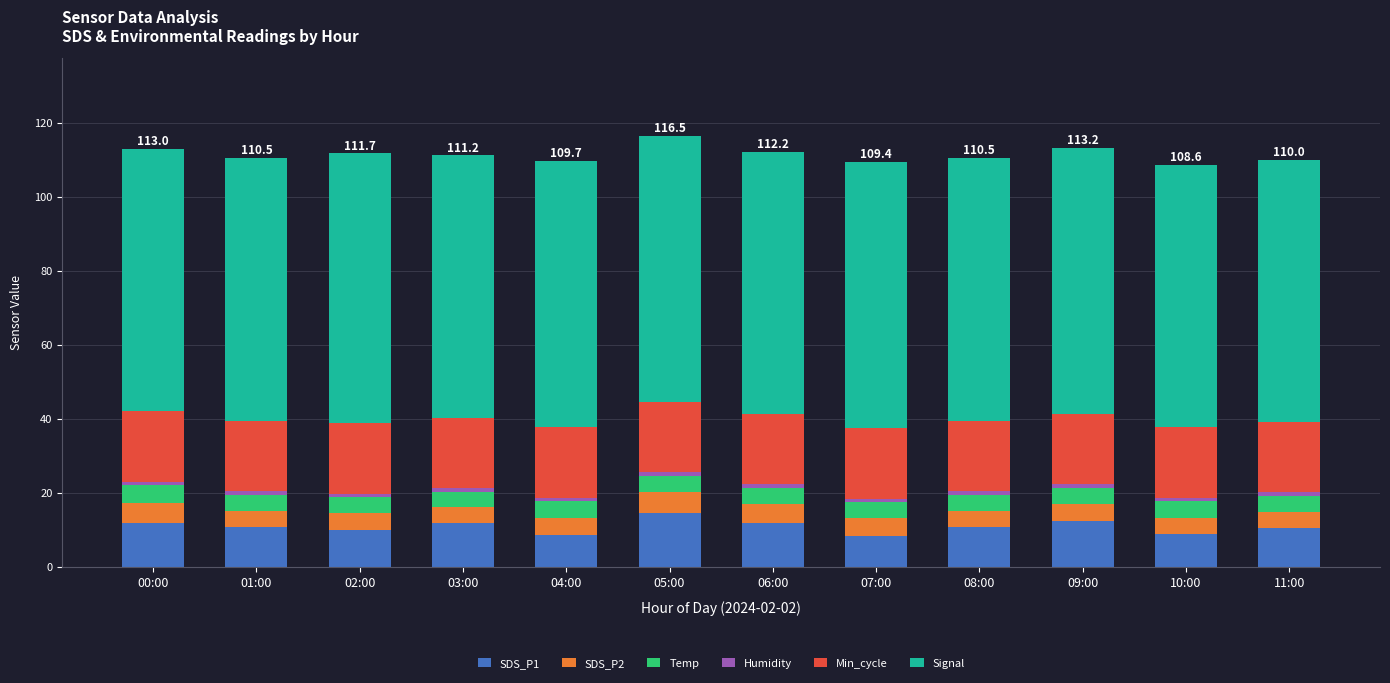

The value of SDS_P1 at 00:00 is 17.1. True or false?

False